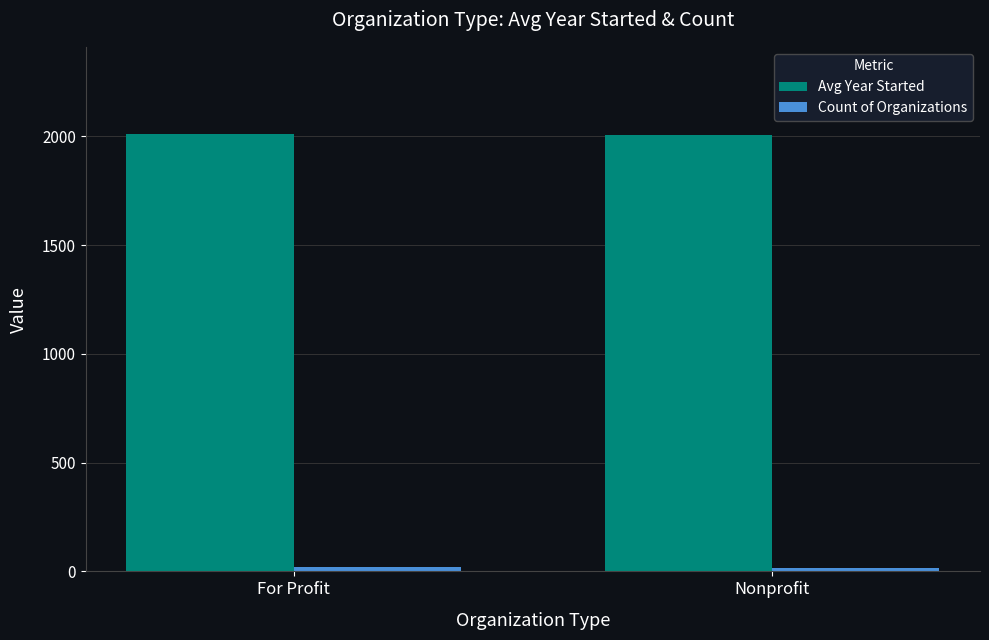

What is the average value of the Avg Year Started series?

2007.2